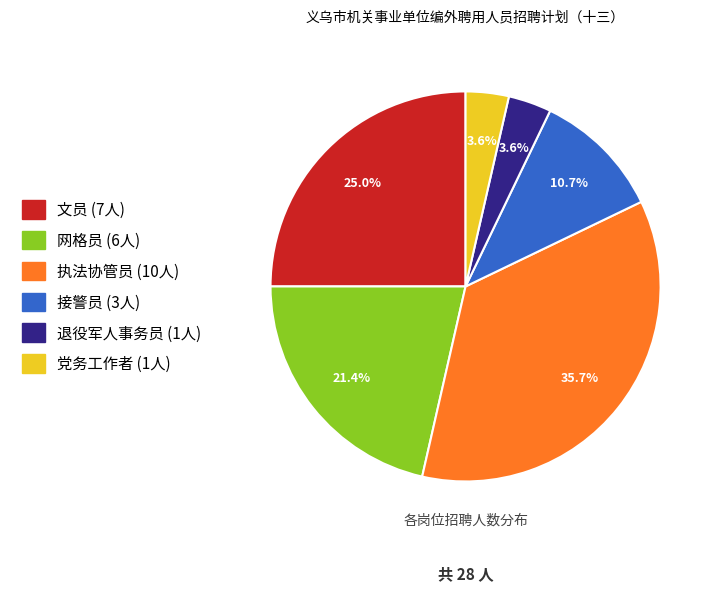

To the nearest percent, what is the average slice percentage?

17%